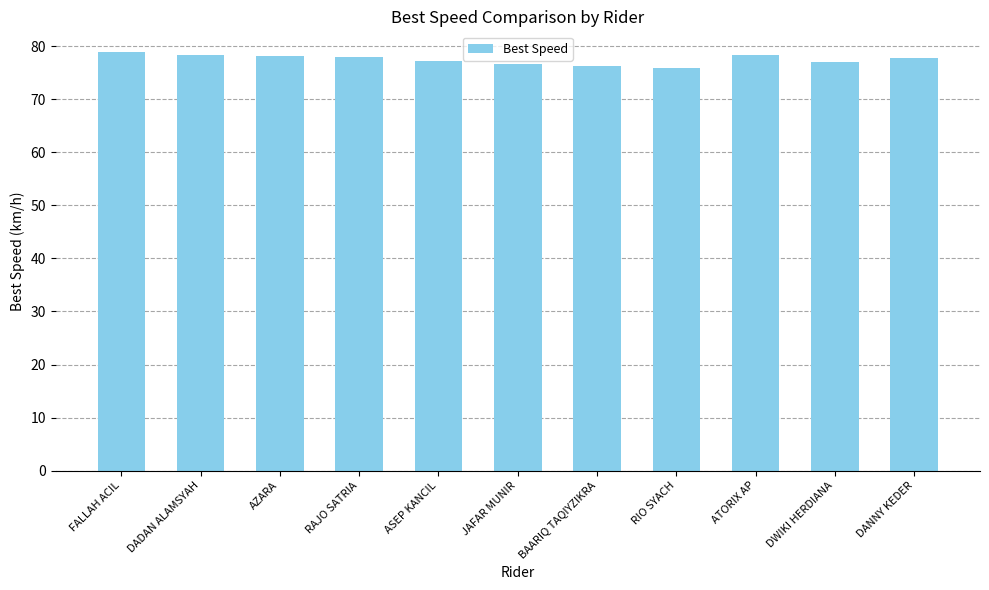

What is the value of the 7th bar from the left?

76.4